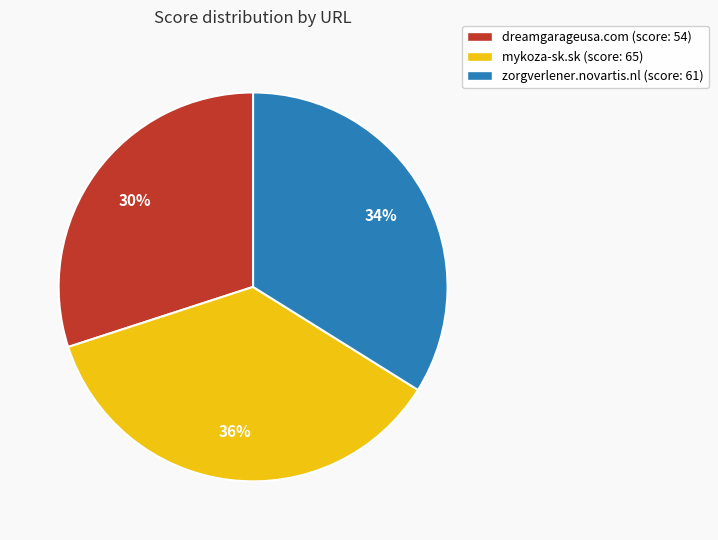

Count the number of slices in the pie.

3